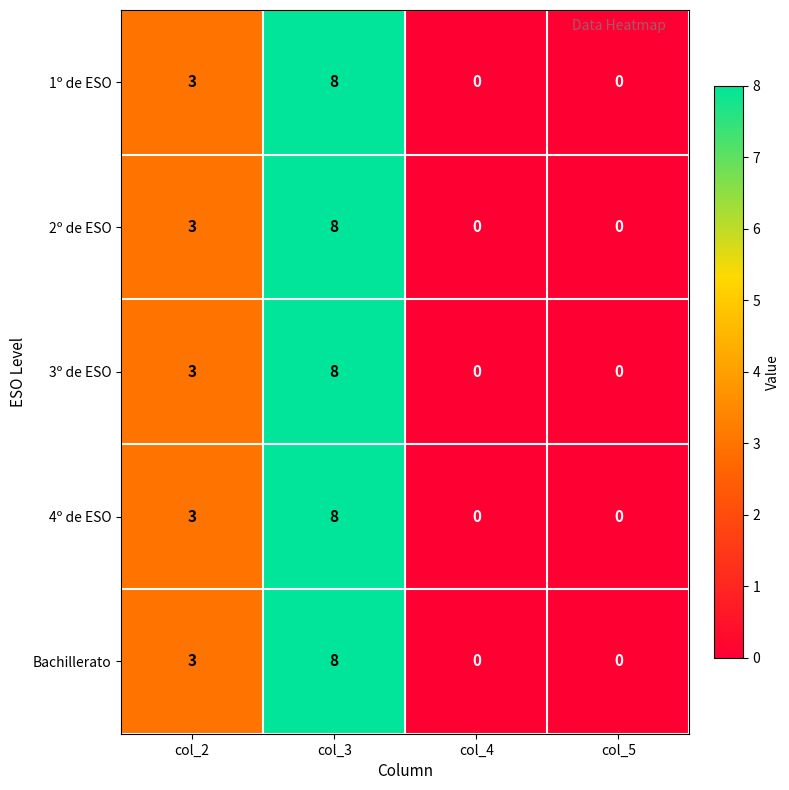

What is the greatest value displayed?

8